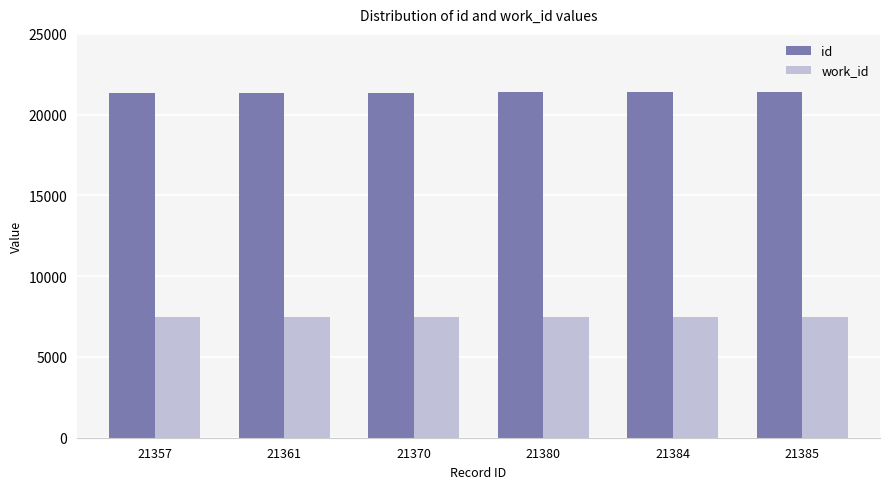

Rank the series by their maximum value, from lowest to highest.

work_id, id